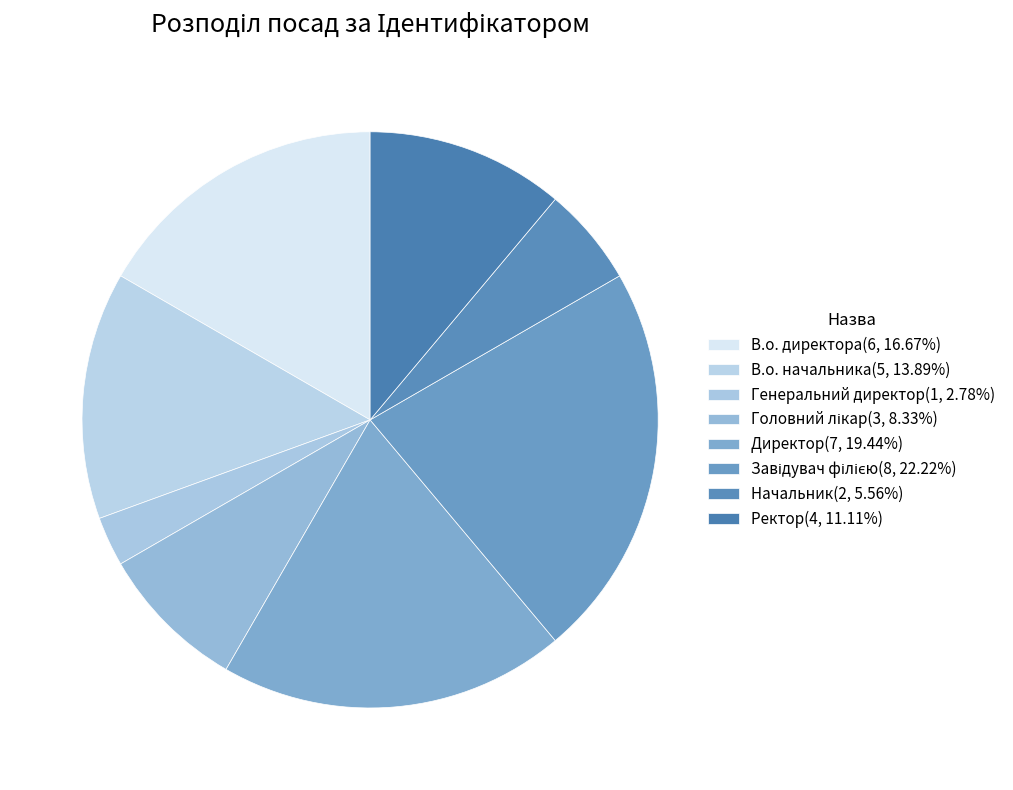

Count the number of slices in the pie.

8